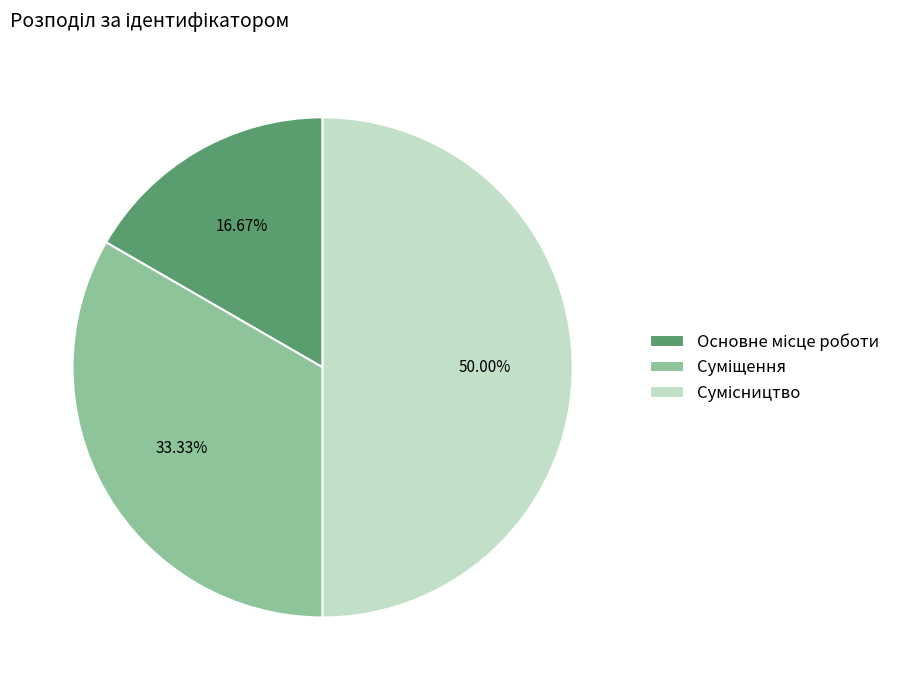

Count the number of slices in the pie.

3